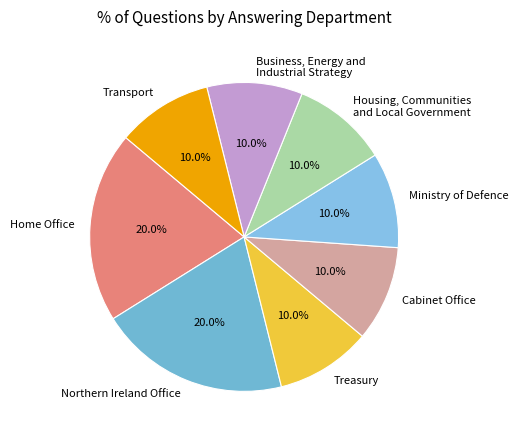

Does Transport account for over 50% of the chart?

No